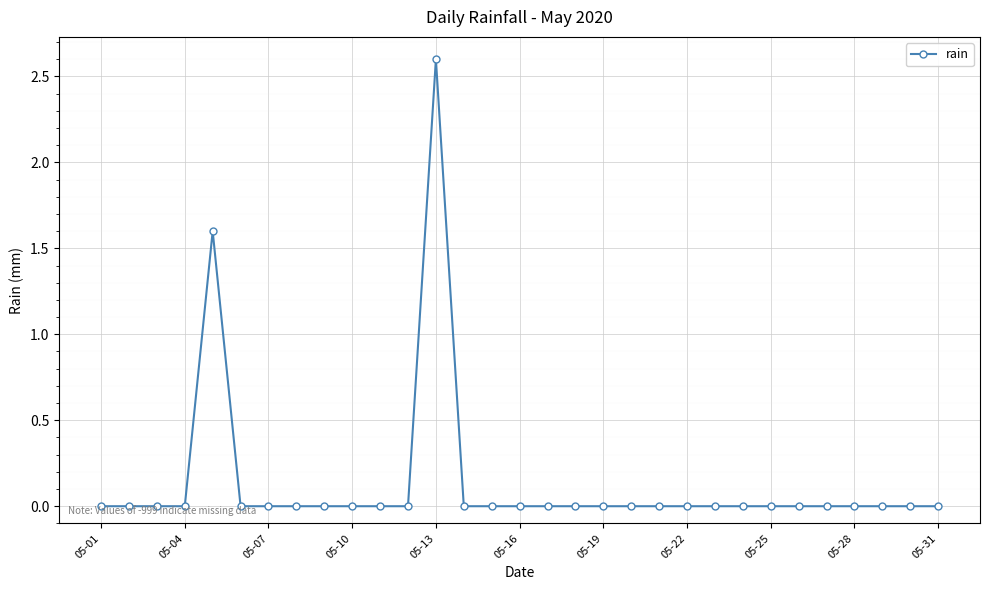

What is the difference between the maximum and minimum values?

2.6